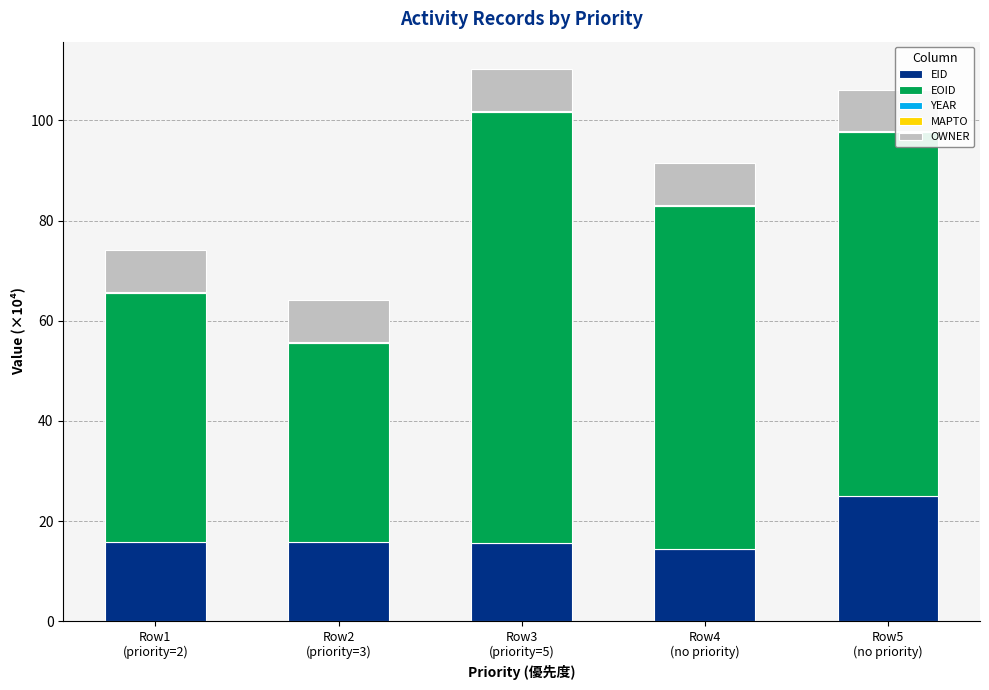

What is the total value across all series at Row5
(no priority)?

106.0